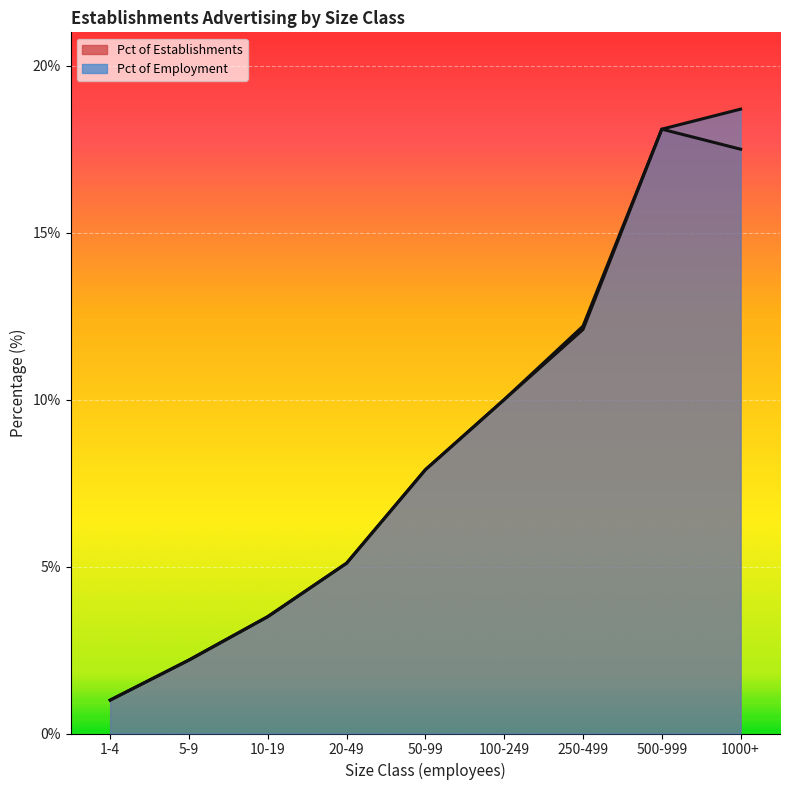

Between 20-49 and 50-99, which is larger?

50-99